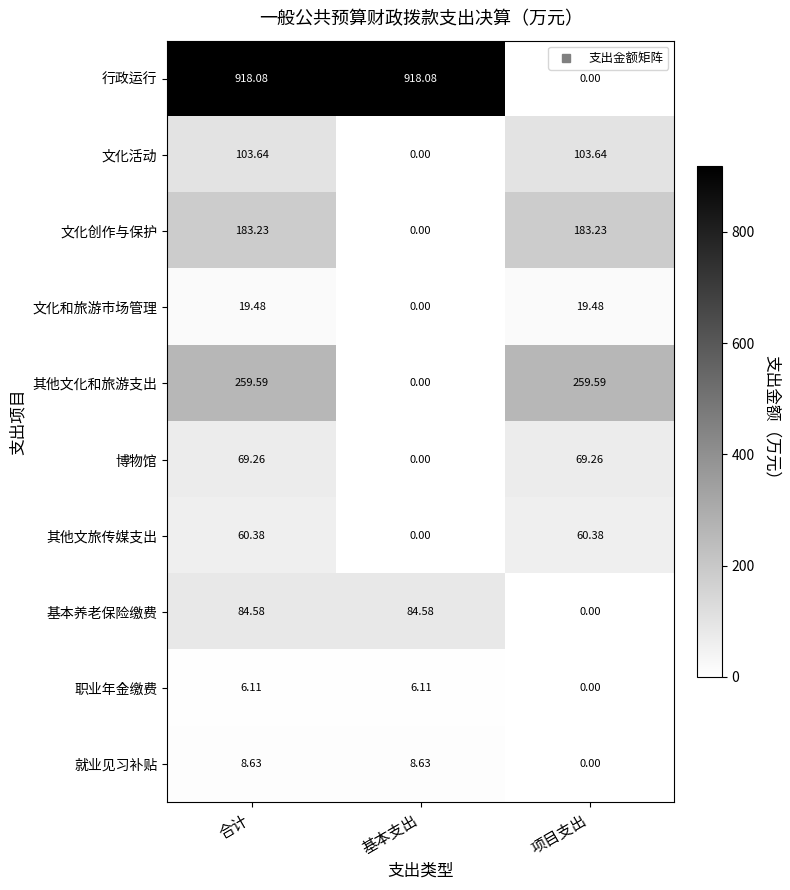

At which label does 博物馆 reach its minimum?

基本支出